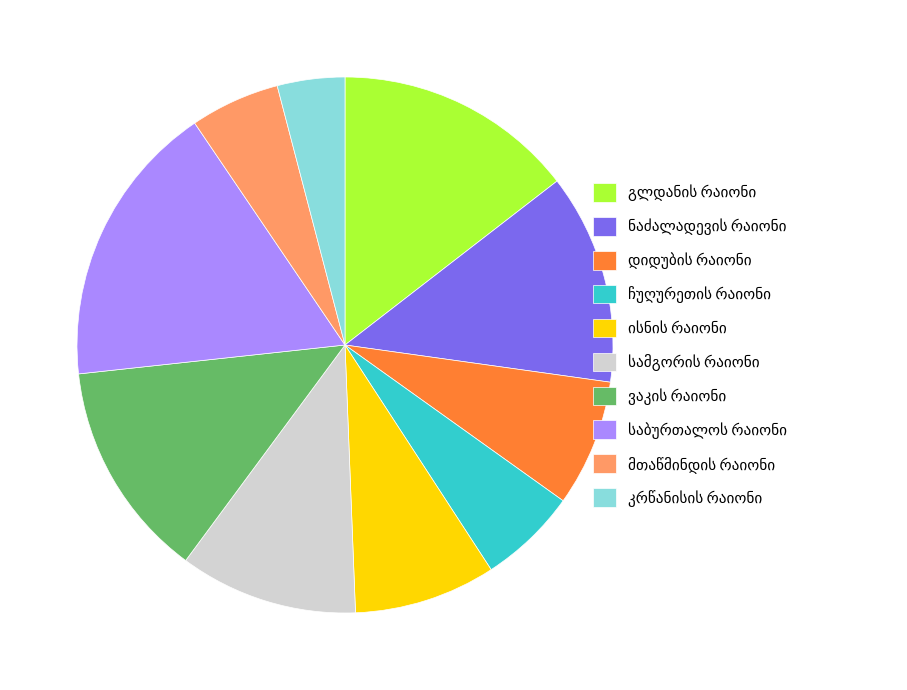

Is there any slice that represents more than half of the pie?

No